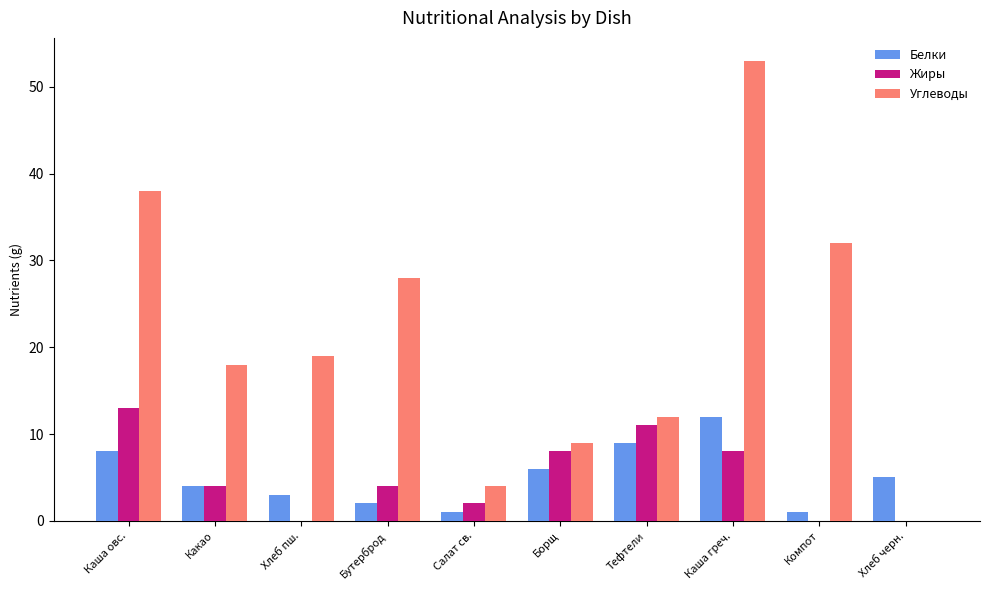

Which category has the highest value in the Жиры series?

Каша овс.